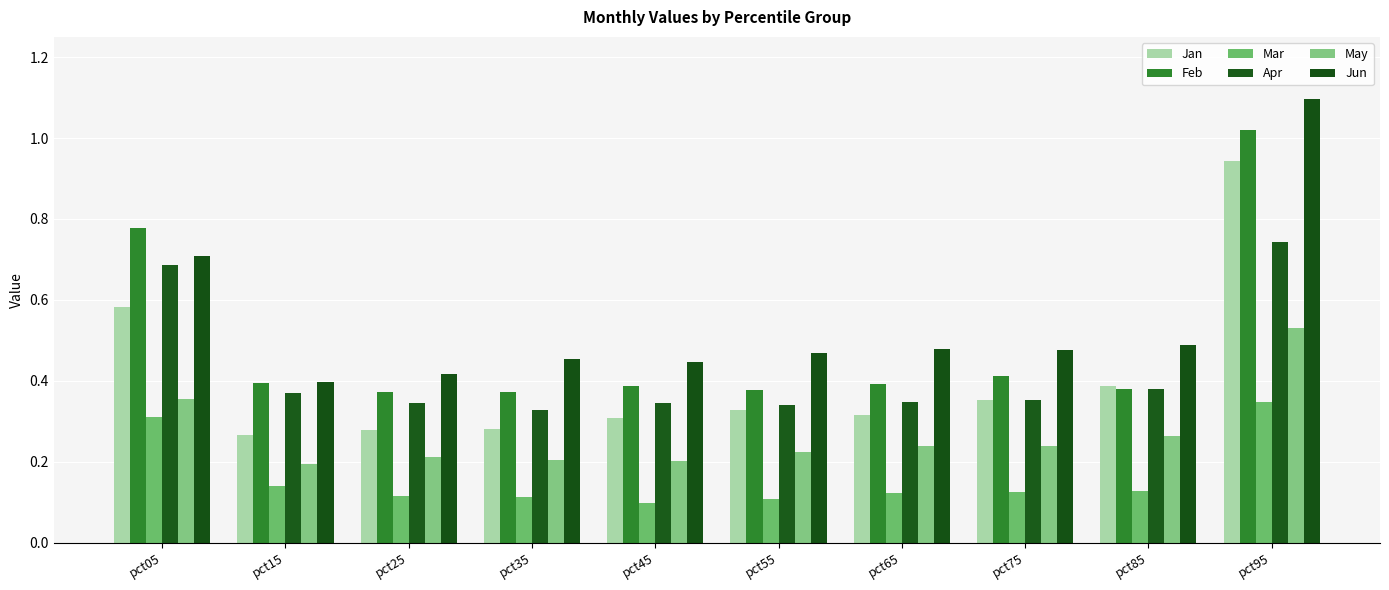

How many groups of bars are there?

10